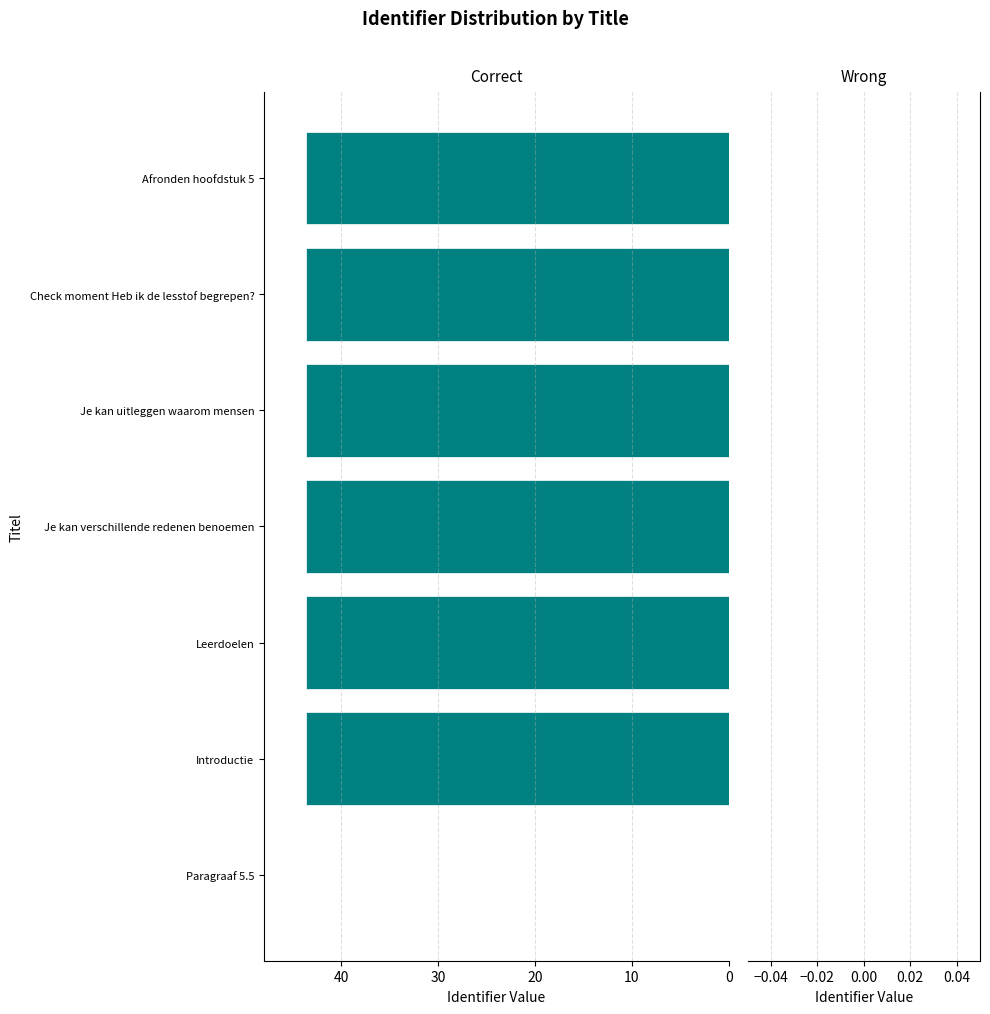

Count the number of categories in the chart.

7